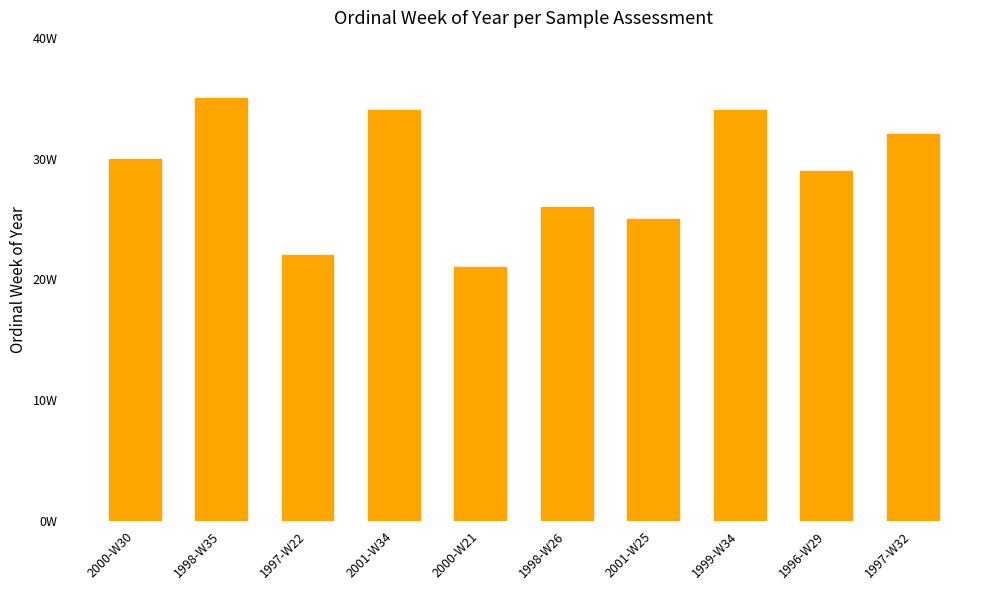

What is the difference between the second highest and minimum values?

13